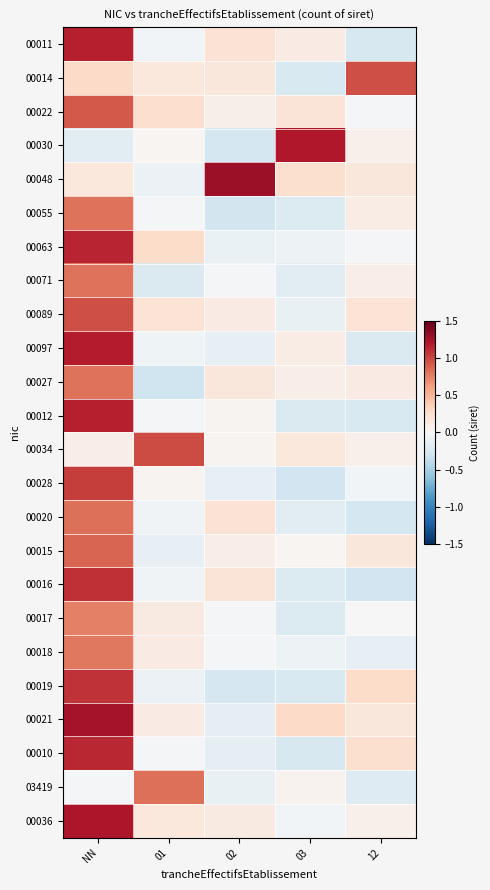

At which category is the sum across all series the highest?

NN